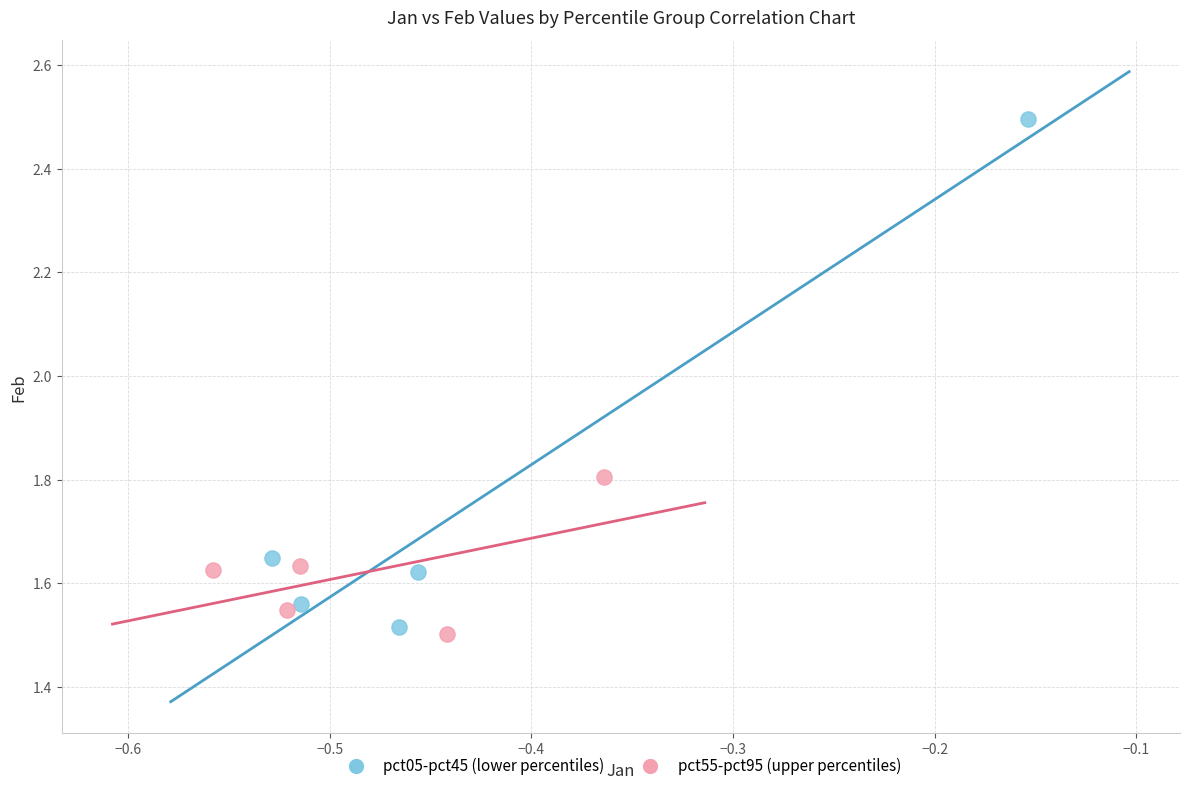

Which series reaches the maximum Y coordinate?

pct05-pct45 (lower percentiles)